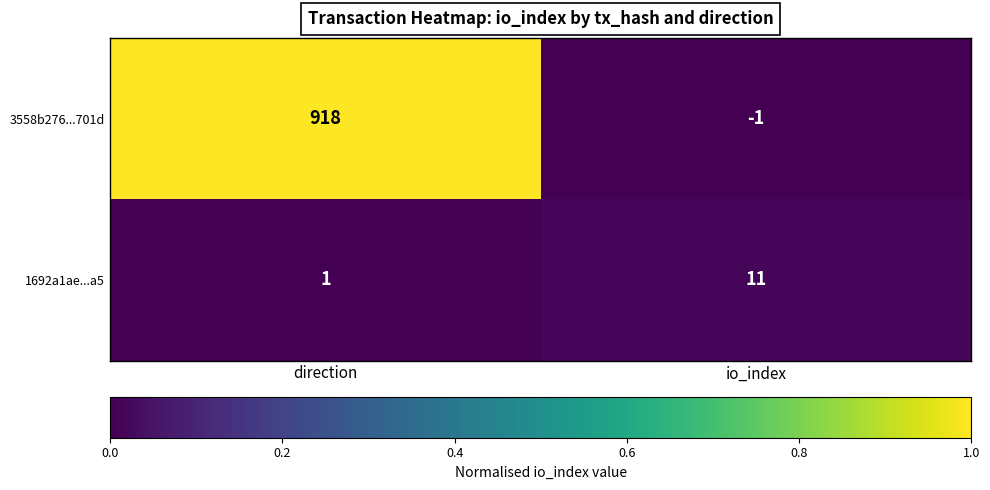

What is the total value across all series at direction?

919